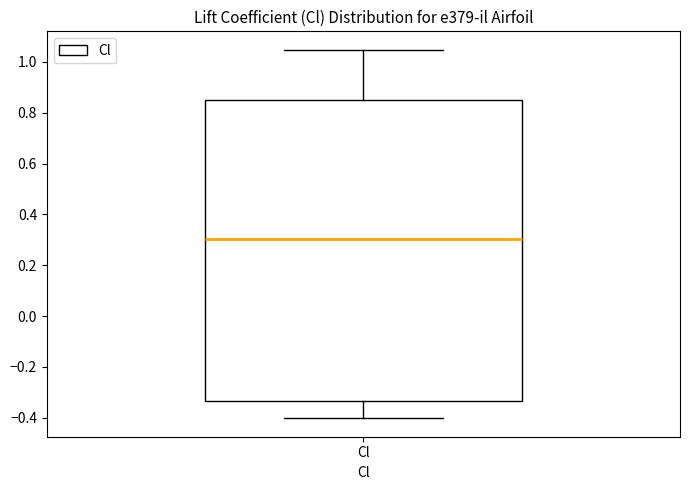

Where does the lower whisker of the box for Cl end on the y-axis? The values are not printed on the chart, so give them approximately, as read against the axis.

-0.40